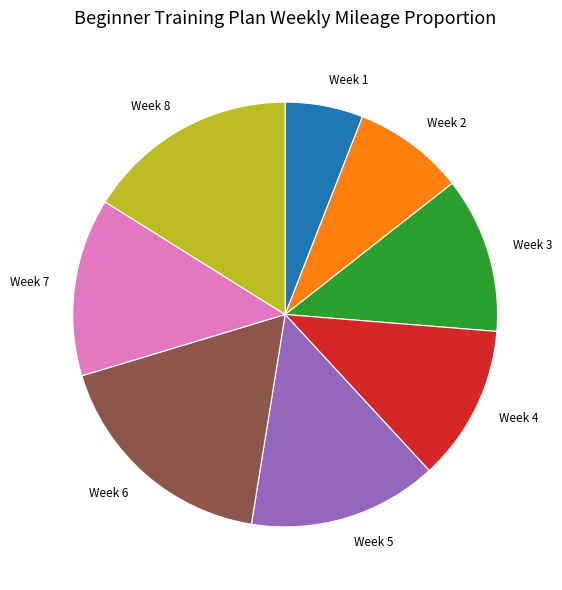

Combined, do Week 8 and Week 6 account for over 50%?

No